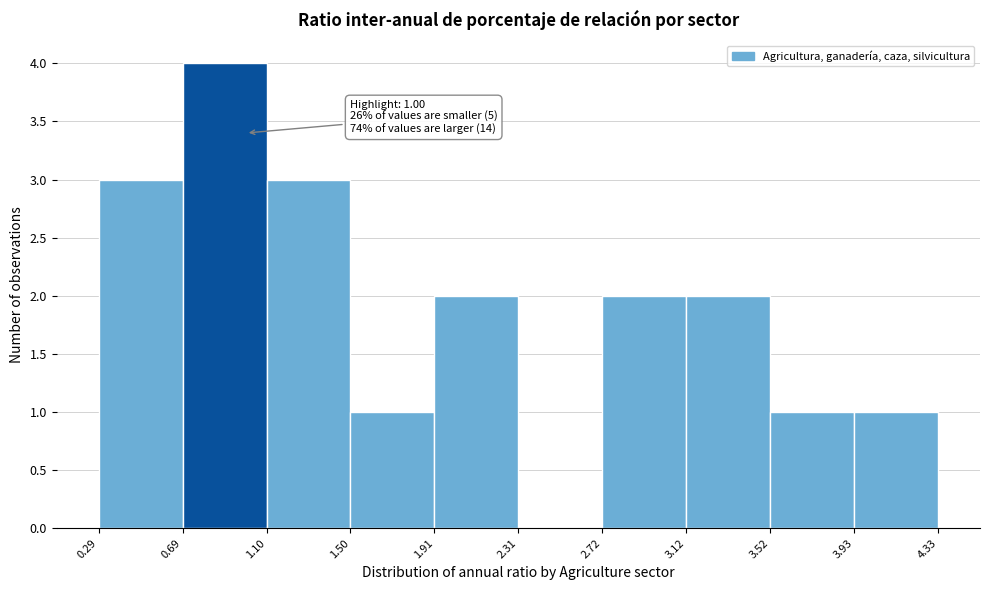

Over which range of the x-axis is the bar tallest?

0.69 to 1.10